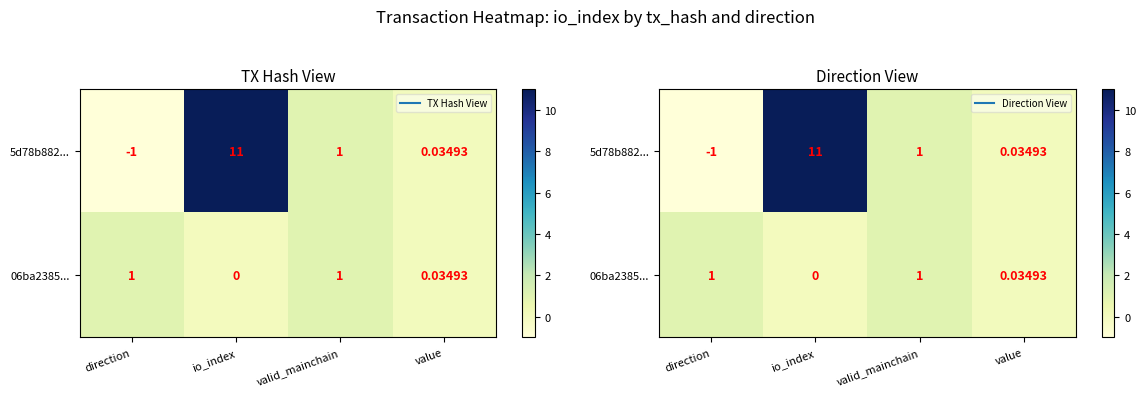

How many values in 5d78b882... are above zero?

3